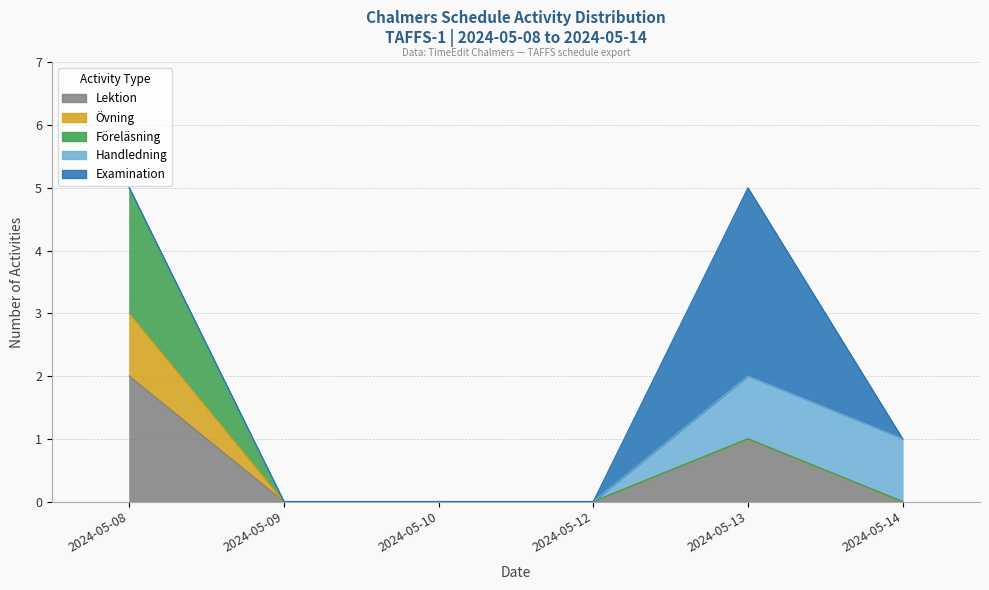

Which series has the largest range (max minus min)?

Examination